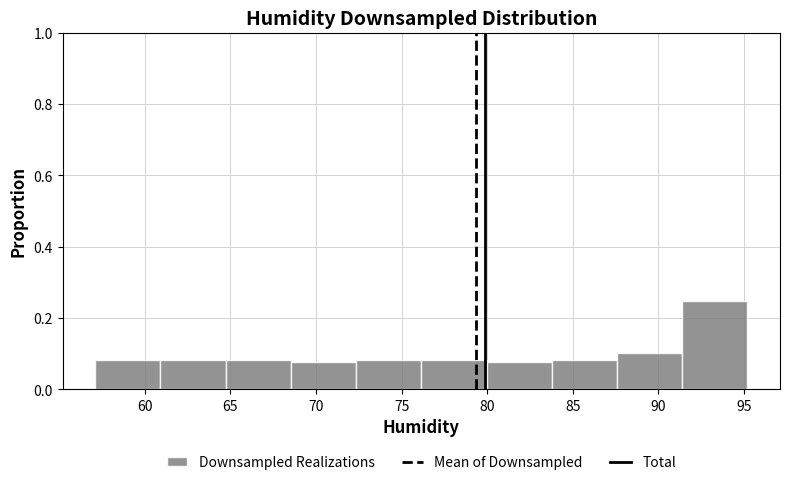

Reading left to right, list every bar in this chart as the range it spans on the x-axis followed by its height. Neither the bar edges nor the heights are printed on the chart, so give them approximately, as read against the axes.

57.0 to 61.0: 0.08
61.0 to 64.5: 0.08
64.5 to 68.5: 0.08
68.5 to 72.5: 0.08
72.5 to 76.0: 0.08
76.0 to 80.0: 0.08
80.0 to 84.0: 0.08
84.0 to 87.5: 0.08
87.5 to 91.5: 0.10
91.5 to 95.0: 0.24